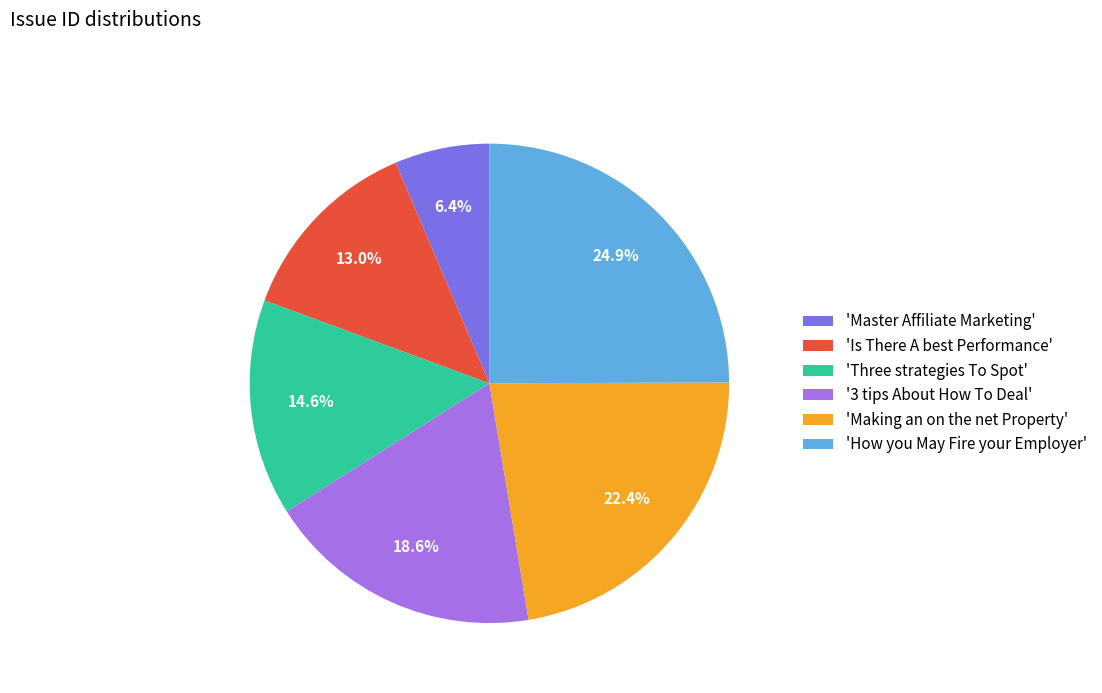

Which category has the smallest portion of the pie?

'Master Affiliate Marketing'